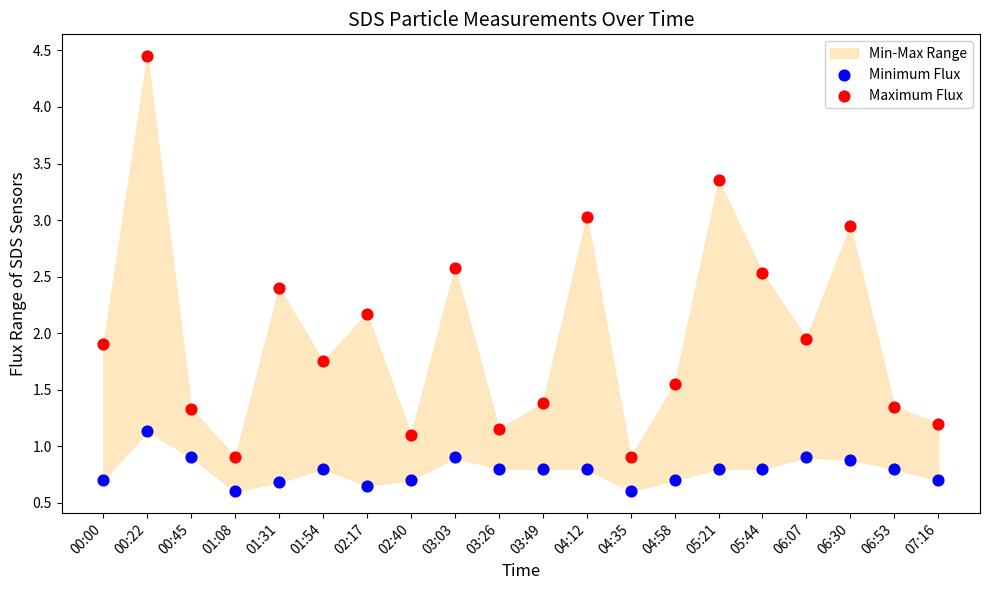

Which series has the widest spread of Y values?

Maximum Flux